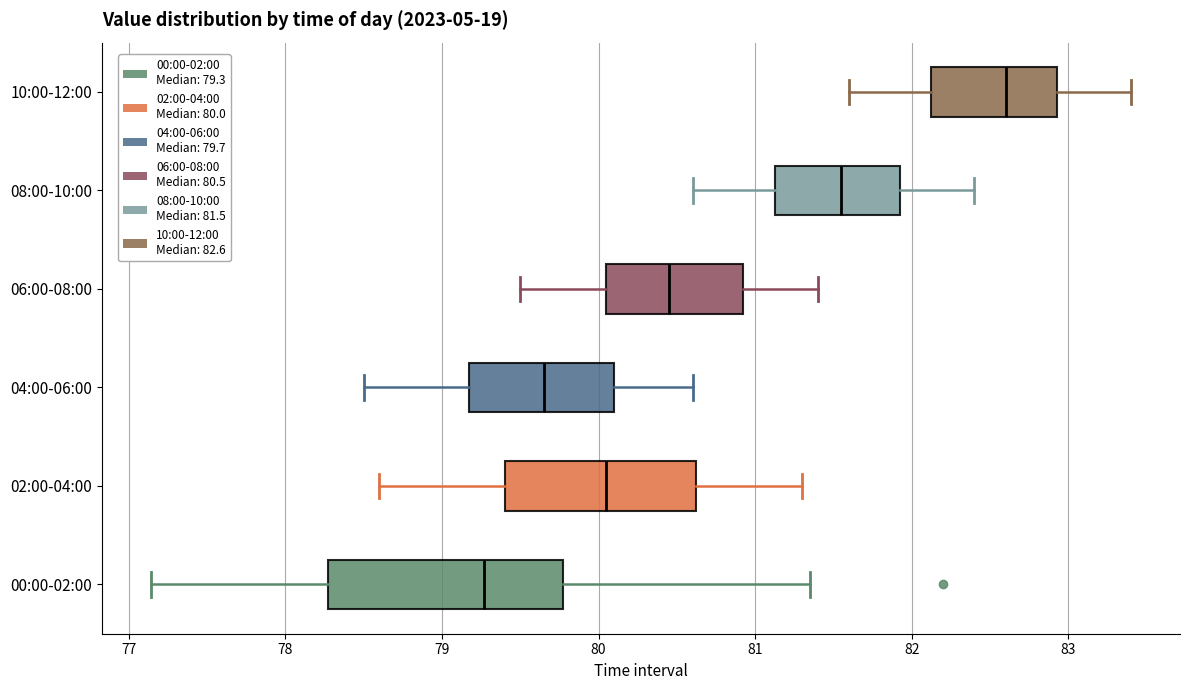

Reading bottom to top, transcribe this box plot: for each box, give where its median line is, the range the box spans, and where its two whiskers end, as read against the x-axis. The values are not printed on the chart, so give them approximately, as read against the axis.

00:00-02:00: median 79.3, box 78.3 to 79.8, whiskers 77.1 to 81.4
02:00-04:00: median 80.1, box 79.4 to 80.6, whiskers 78.6 to 81.3
04:00-06:00: median 79.7, box 79.2 to 80.1, whiskers 78.5 to 80.6
06:00-08:00: median 80.5, box 80.1 to 80.9, whiskers 79.5 to 81.4
08:00-10:00: median 81.6, box 81.1 to 81.9, whiskers 80.6 to 82.4
10:00-12:00: median 82.6, box 82.1 to 82.9, whiskers 81.6 to 83.4